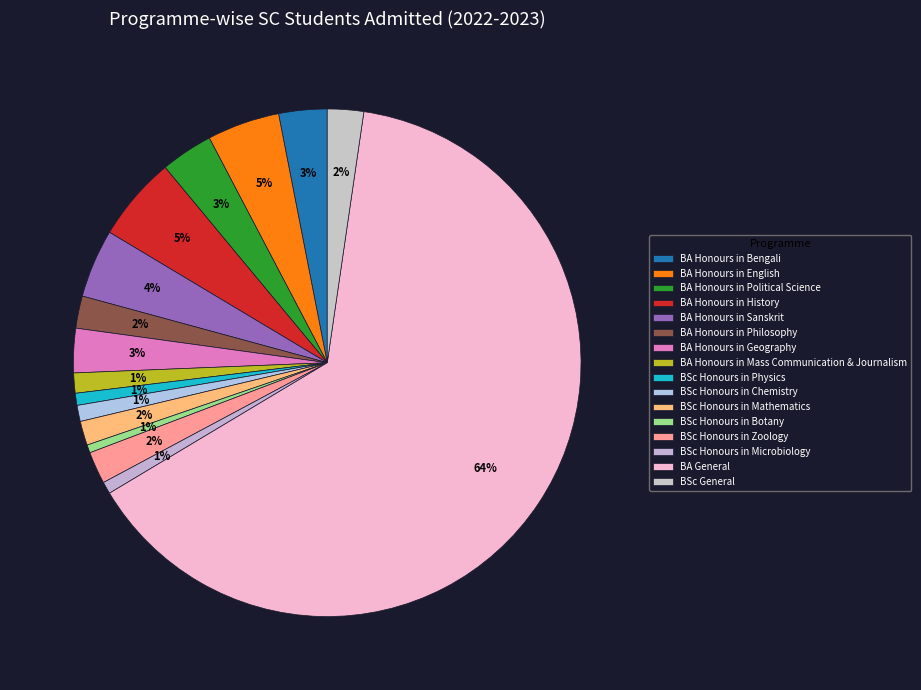

Count the number of slices in the pie.

16